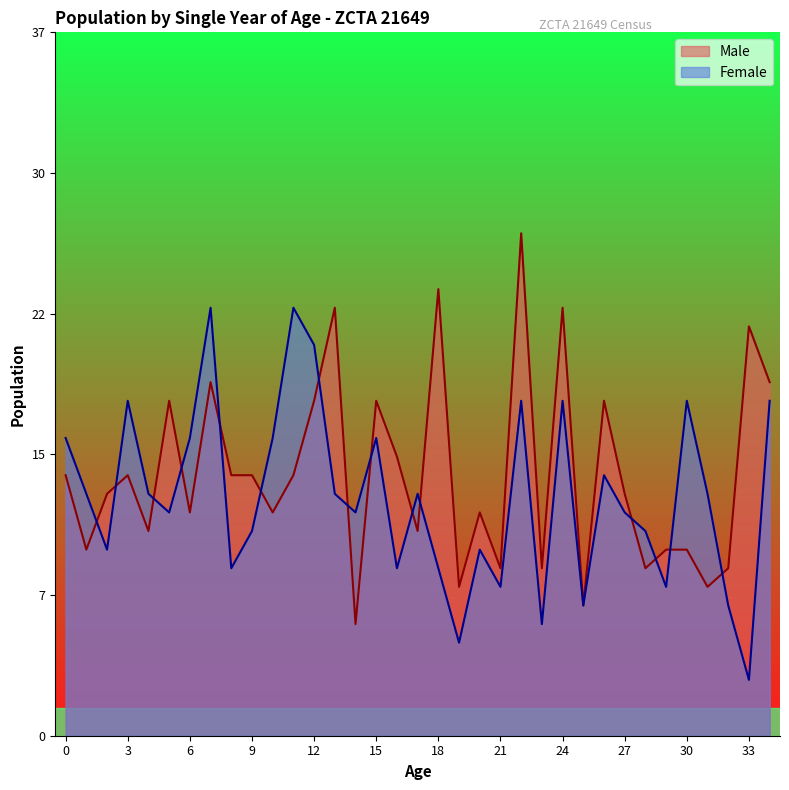

Where is the first local minimum for Male?

1